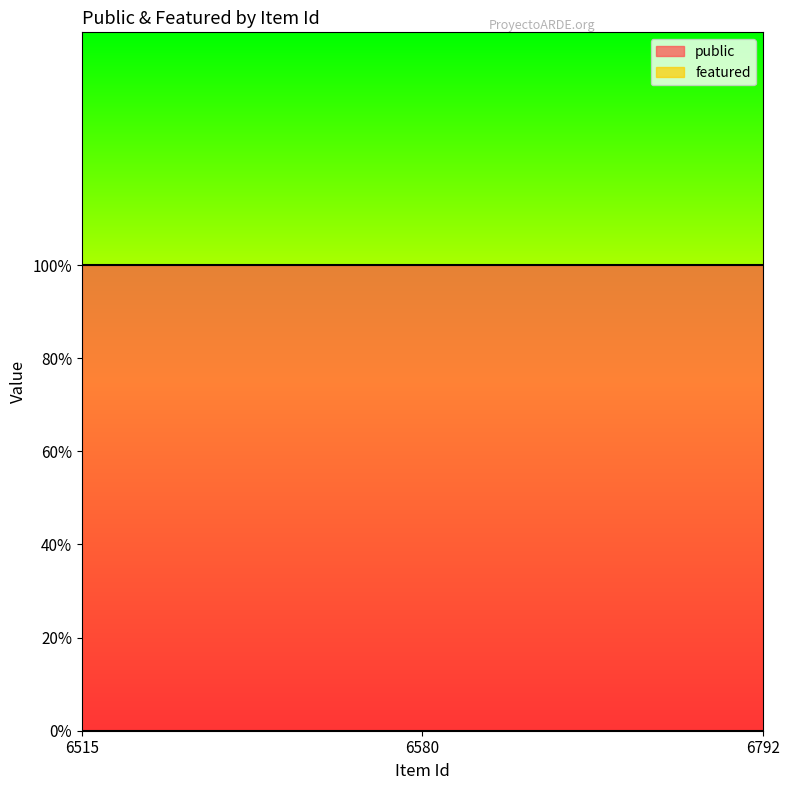

Which series changed the most between 6515 and 6792?

public